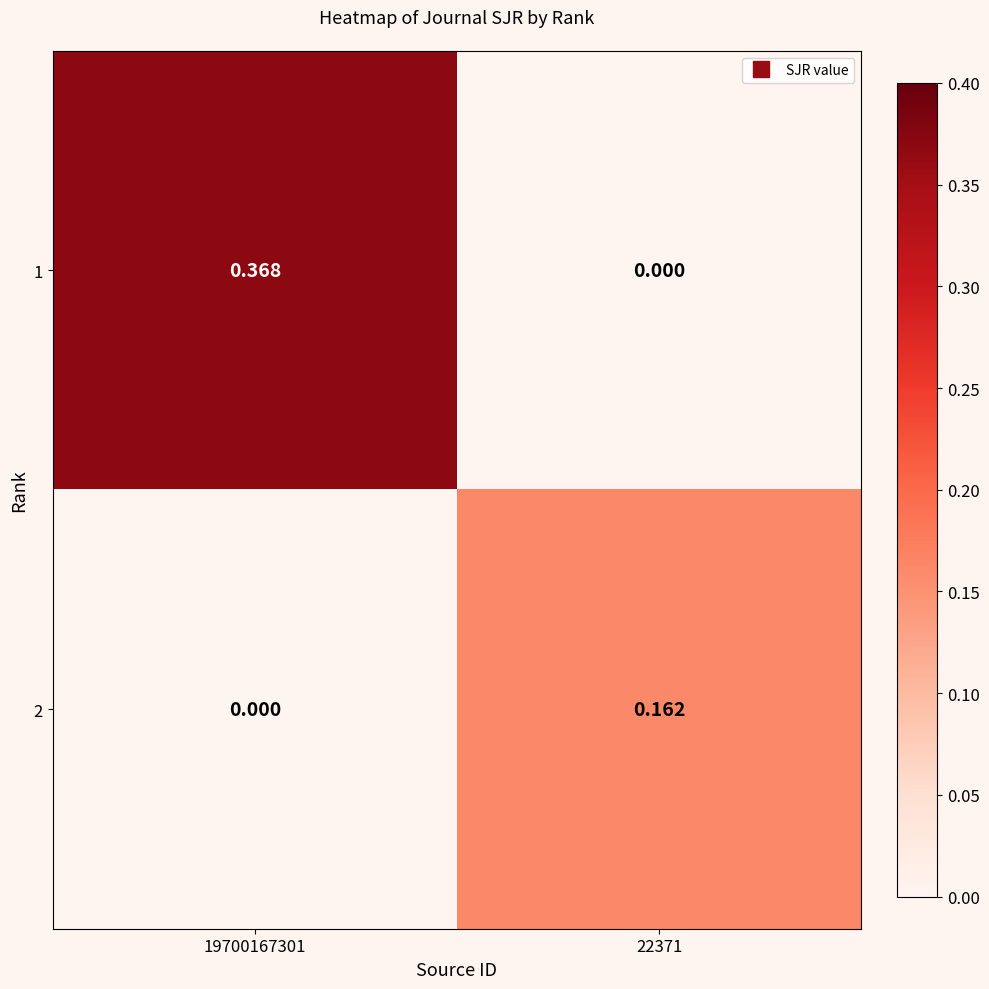

Rank the series by their average value, from highest to lowest.

1, 2